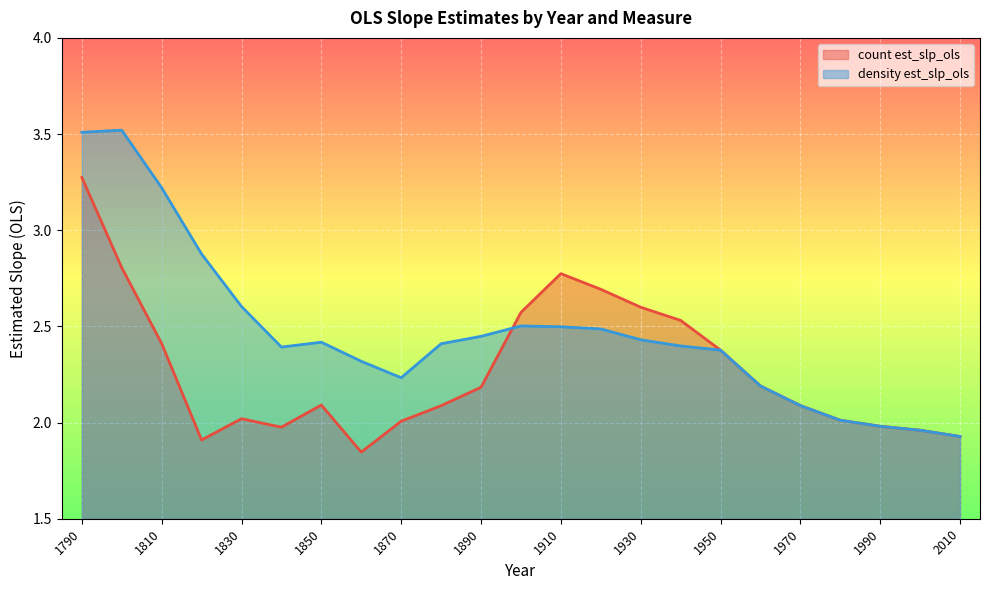

Between 1840 and 1870, which series saw the biggest shift?

density est_slp_ols